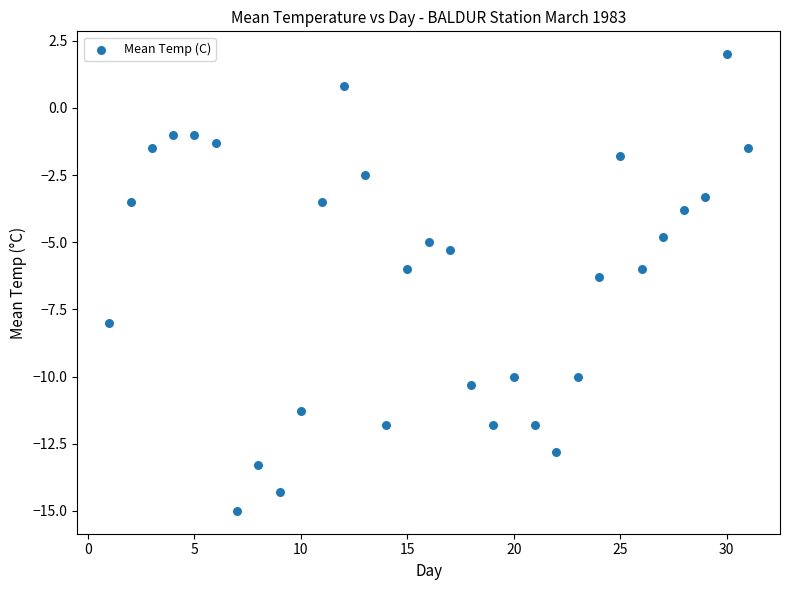

What is the range of X values (max minus min)?

30.0